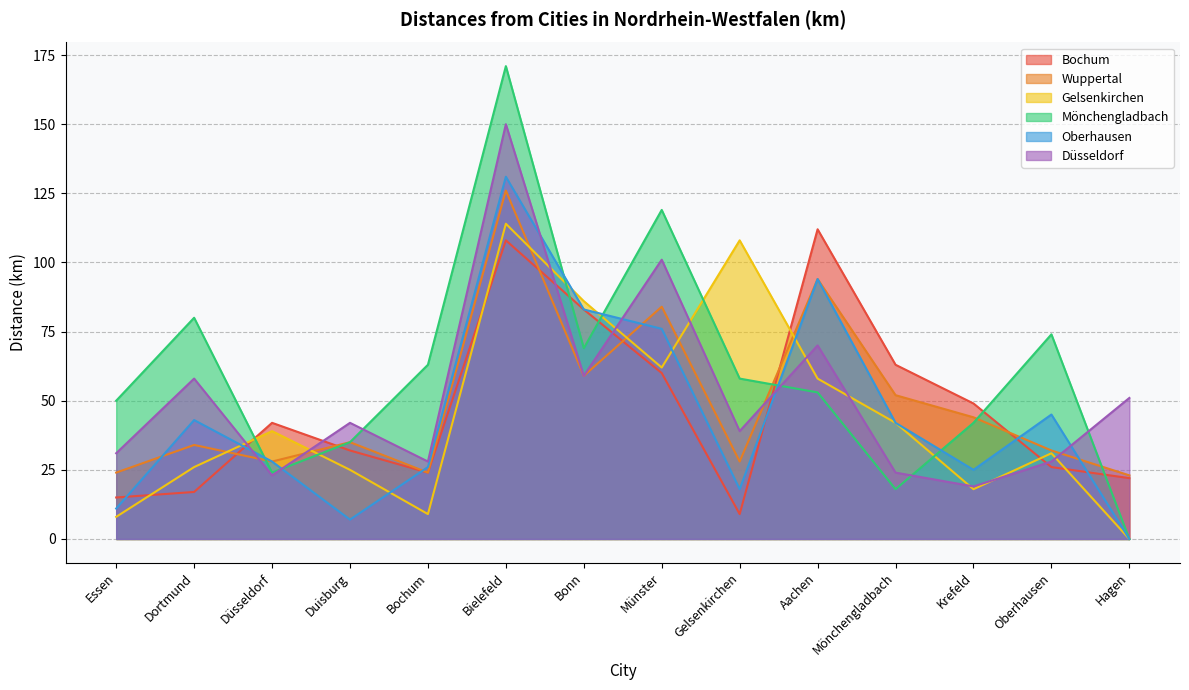

What position from the left is Mönchengladbach?

11